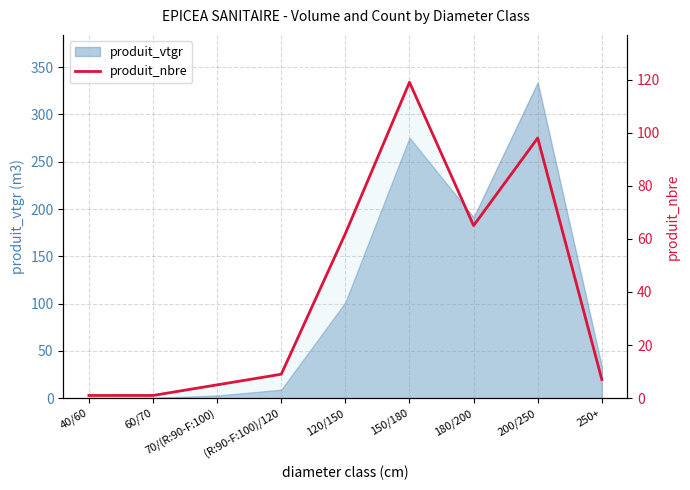

How many values are below 9?

4